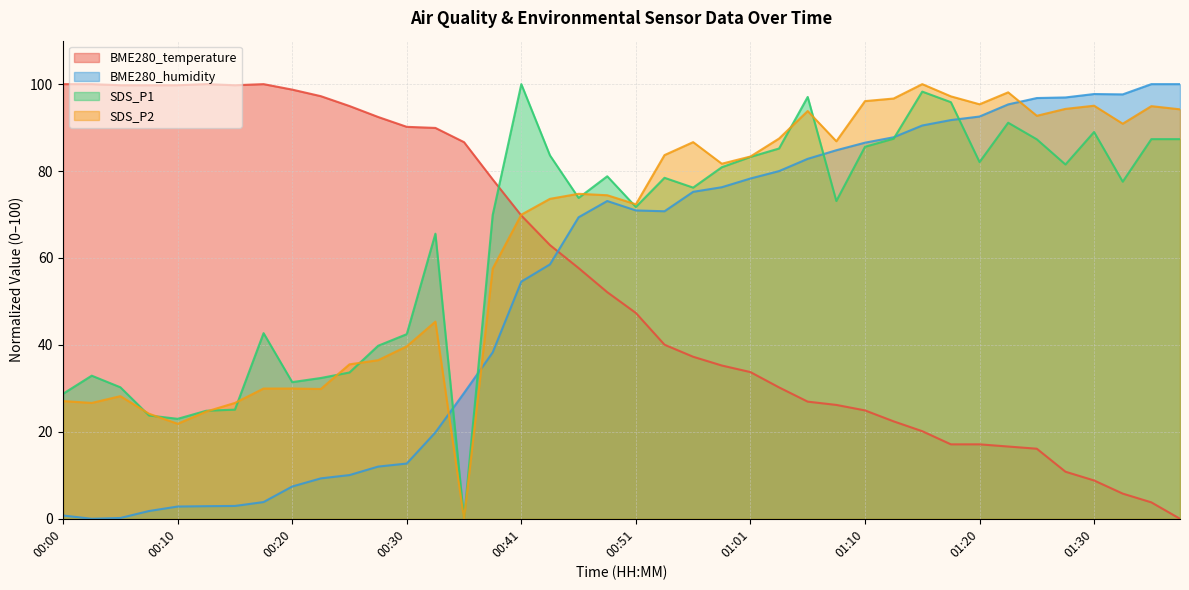

Which series changed the most between 00:18 and 00:46?

BME280_humidity